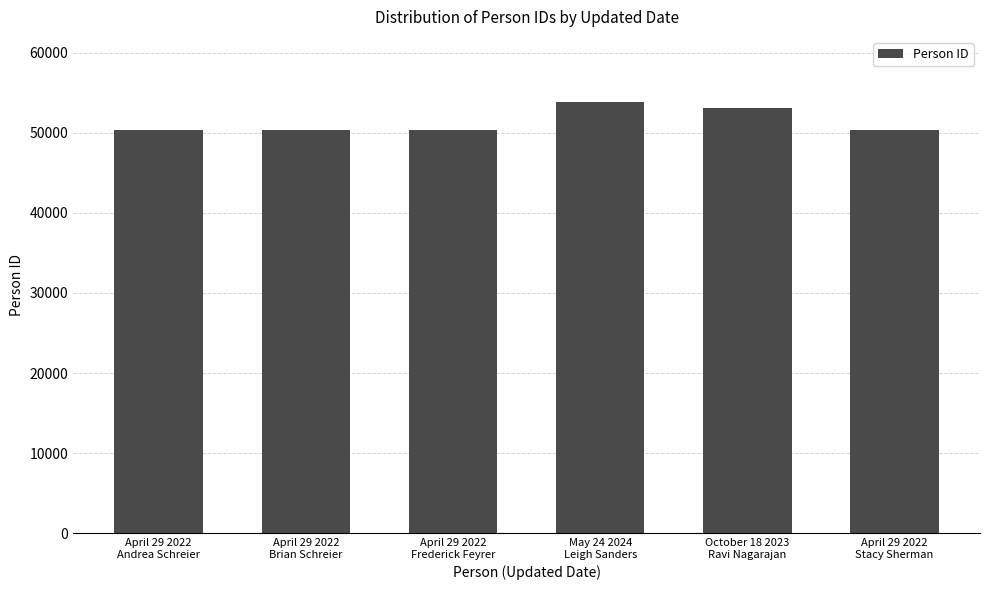

What is the difference between the maximum and minimum values?

3561